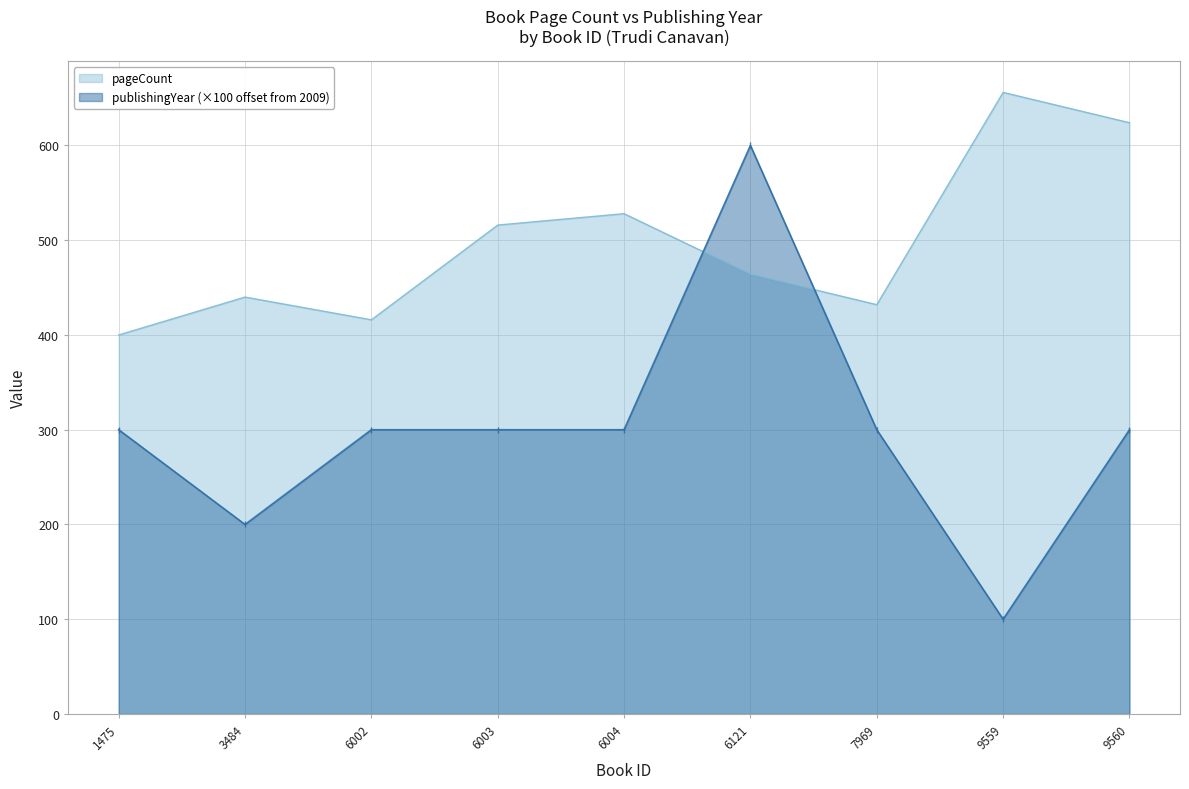

What is the maximum value shown in the chart?

656